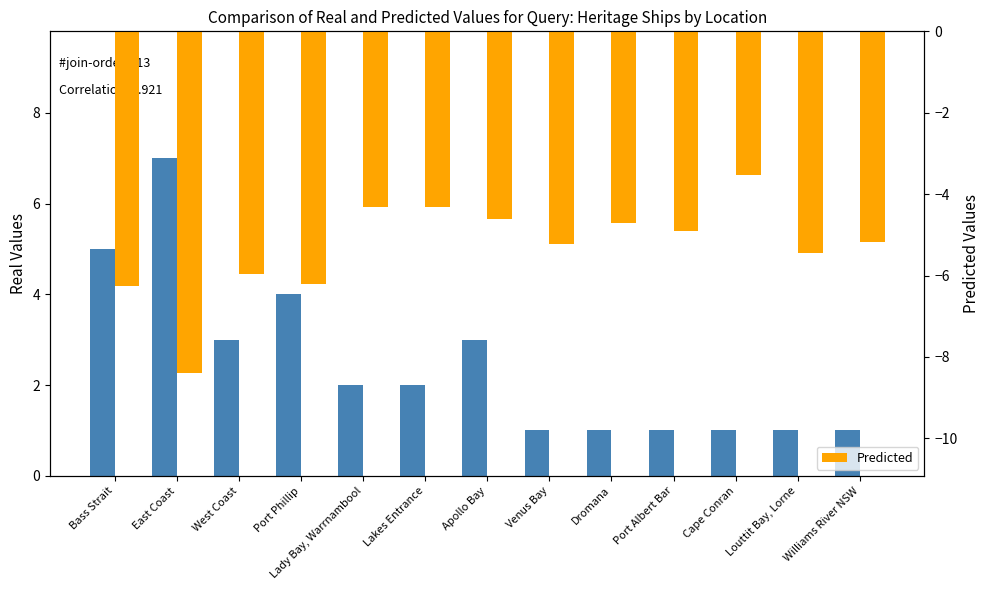

Is the value of Predicted at Port Phillip greater than the value of Real at Williams River NSW?

No